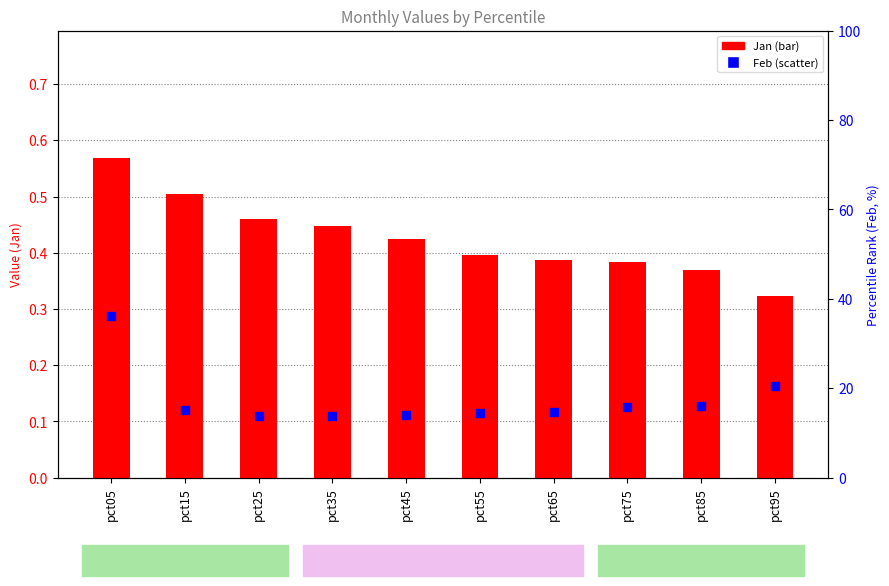

What is the total value across all series at pct95?

20.8